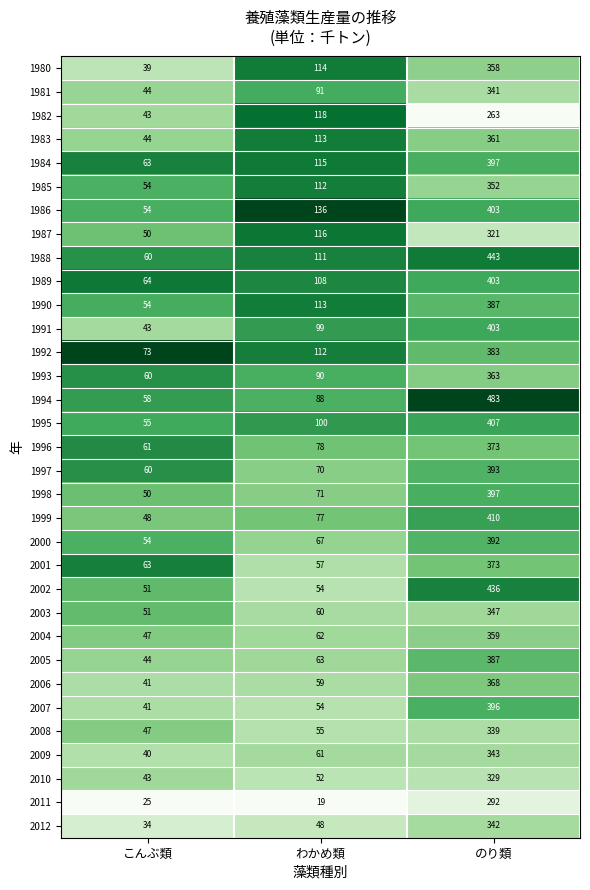

Which category has the lowest value in the 1990 series?

こんぶ類